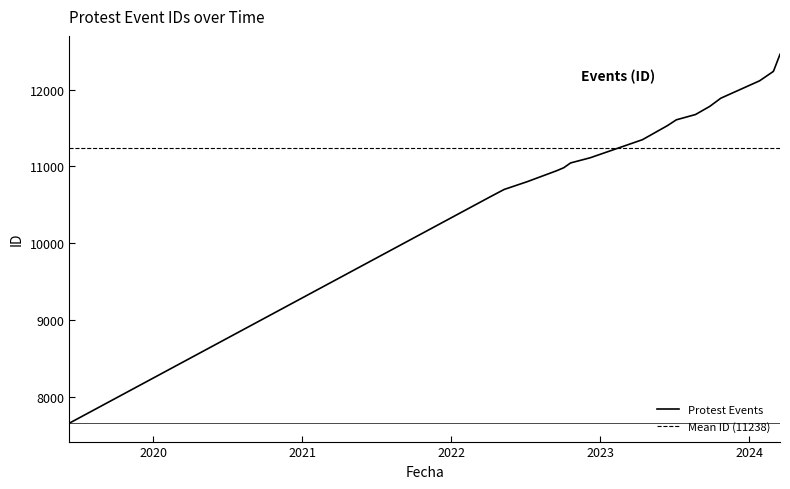

What is the difference between the values at 2023-08-22 and 2024-02-29?

561